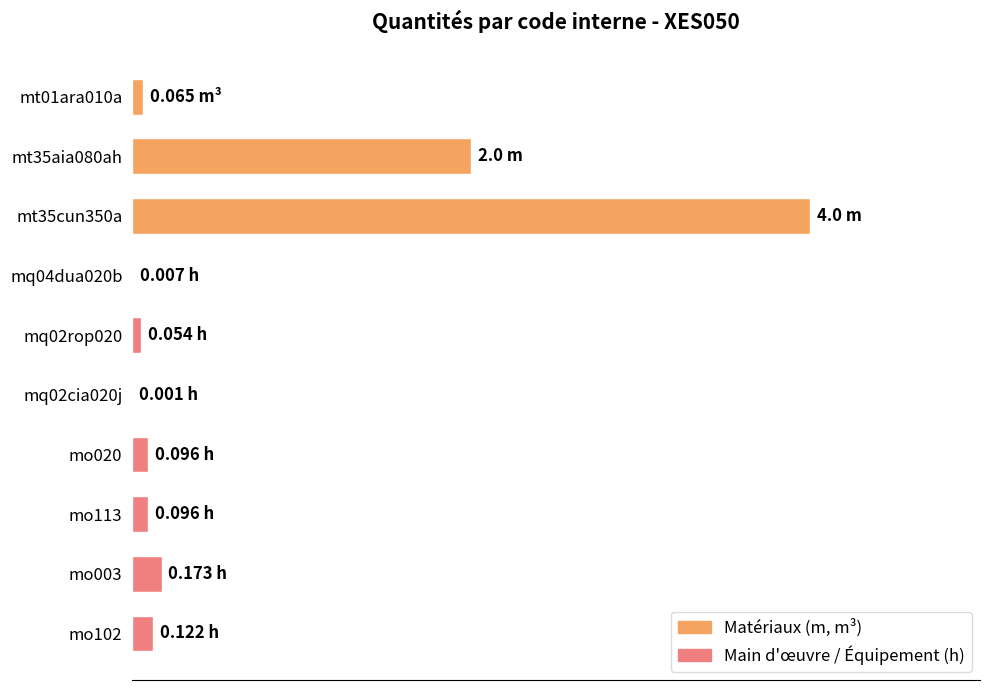

What is the difference between the maximum and minimum values?

4.0